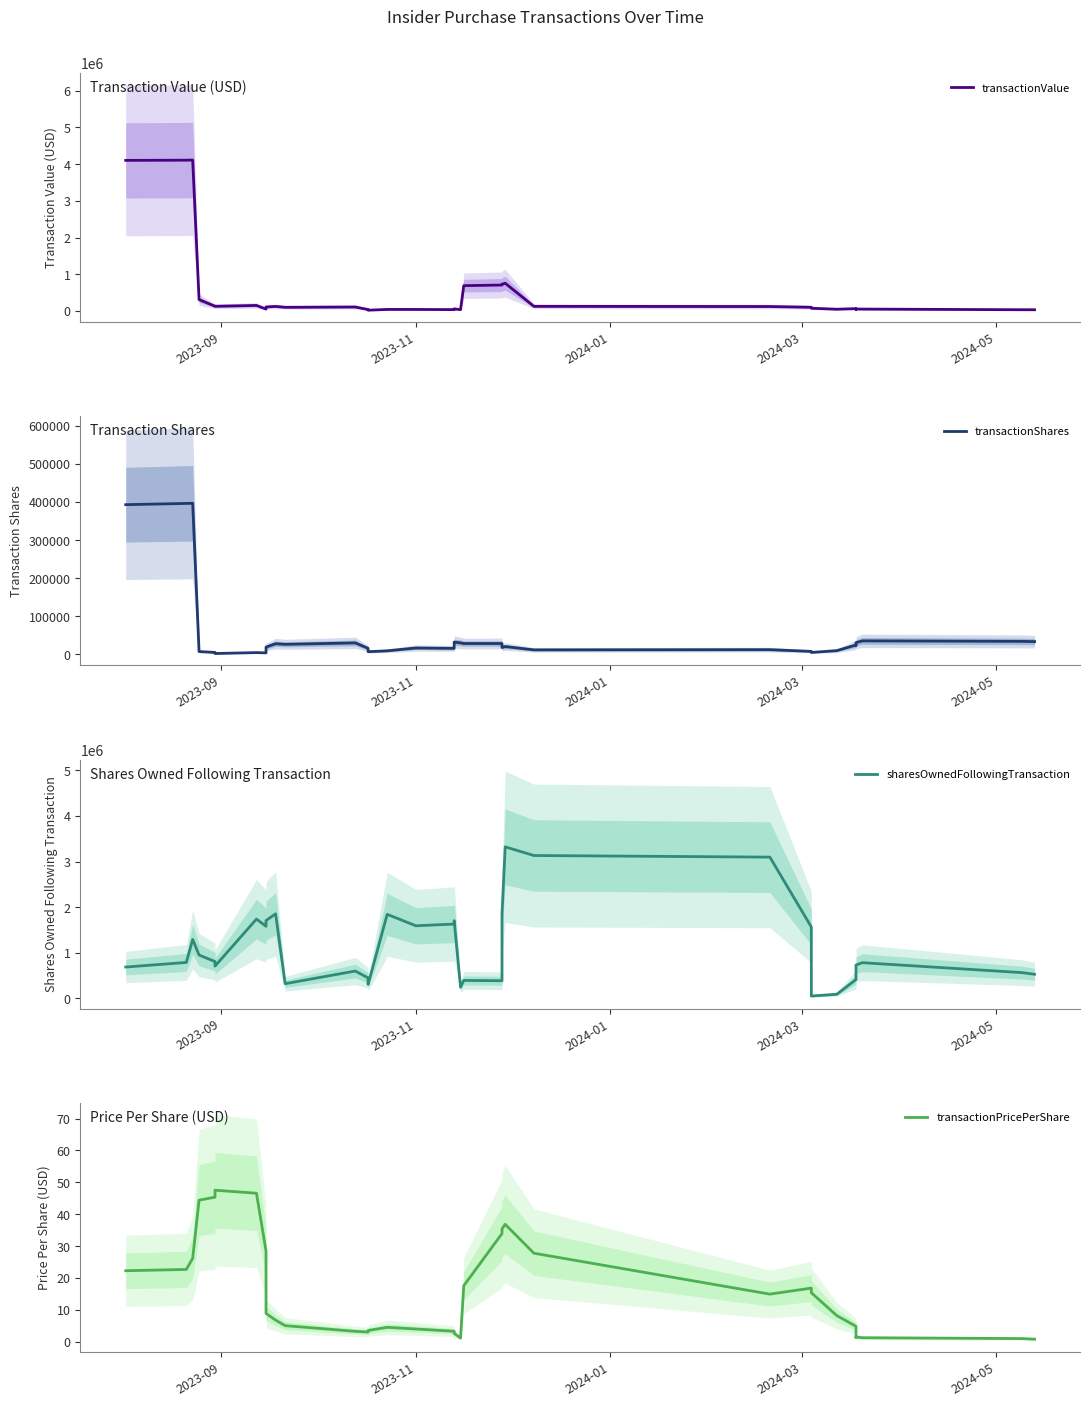

Which series has the largest total across all categories?

sharesOwnedFollowingTransaction